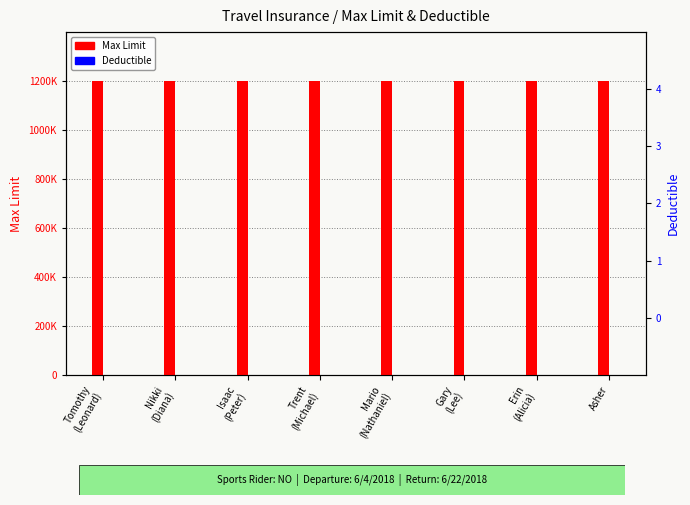

What is the label of the 4th bar from the right?

Mario
(Nathaniel)